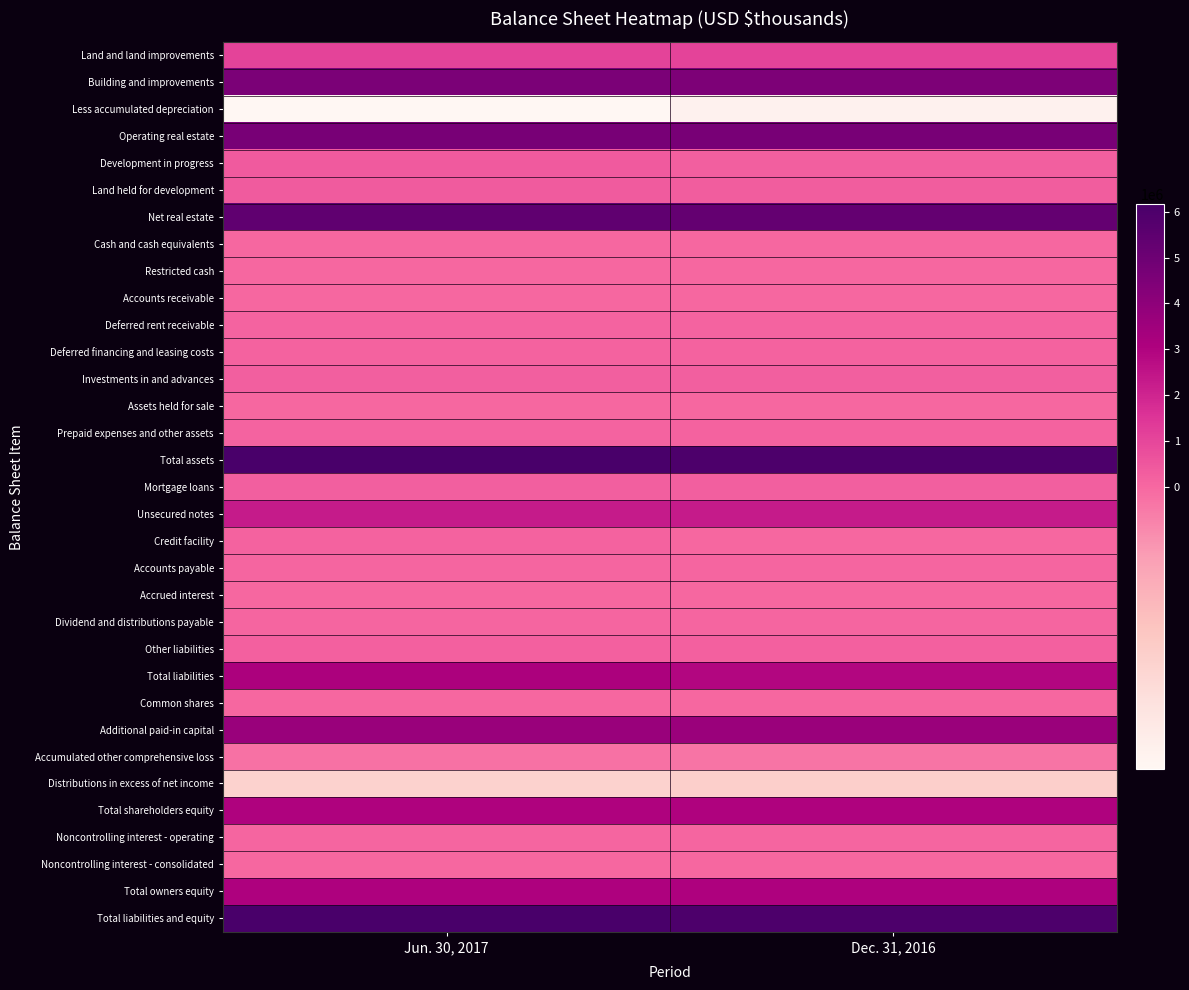

At how many categories does at least one series exceed 488750?

2